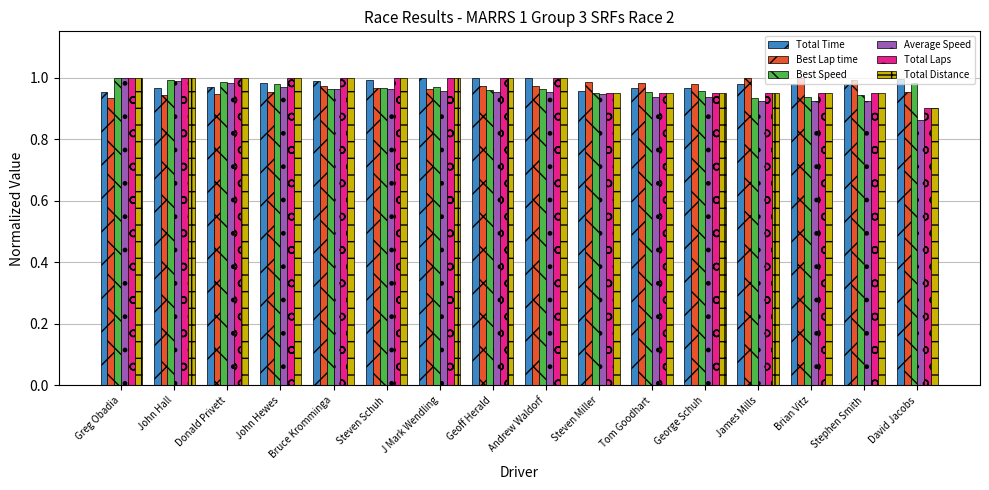

Which category has the lowest value across all series?

David Jacobs